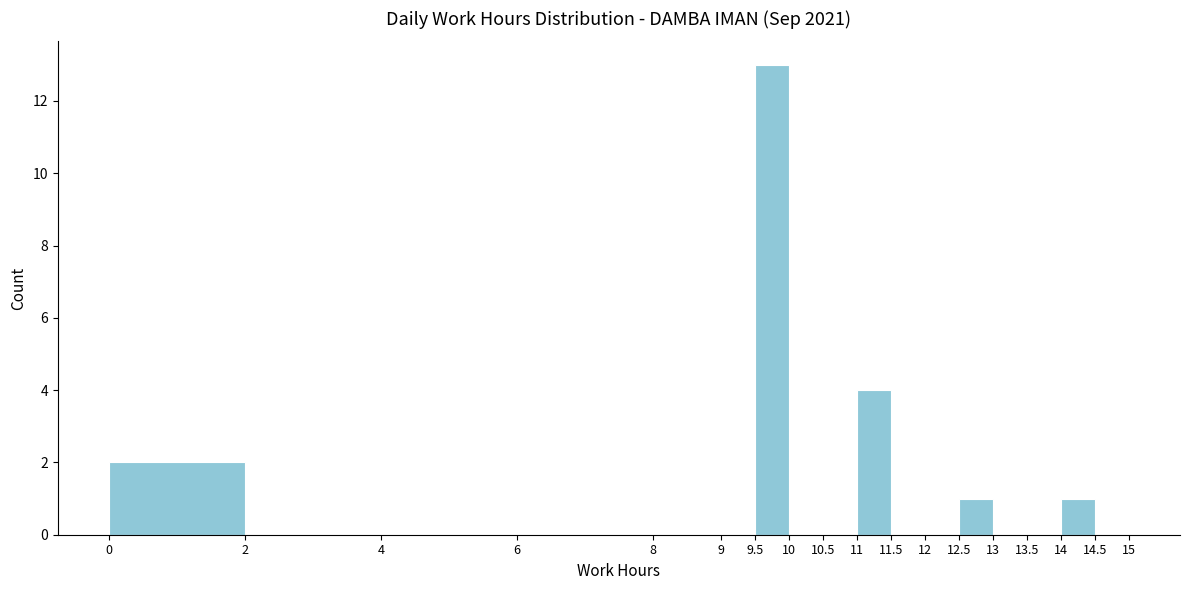

Reading left to right, transcribe this chart: for each bar, give the range it covers on the x-axis and its height. The values are not printed on the chart, so give them approximately, as read against the axis.

0 to 2: 2
2 to 4: 0
4 to 6: 0
6 to 8: 0
8 to 9: 0
9 to 9.5: 0
9.5 to 10: 13
10 to 10.5: 0
10.5 to 11: 0
11 to 11.5: 4
11.5 to 12: 0
12 to 12.5: 0
12.5 to 13: 1
13 to 13.5: 0
13.5 to 14: 0
14 to 14.5: 1
14.5 to 15: 0